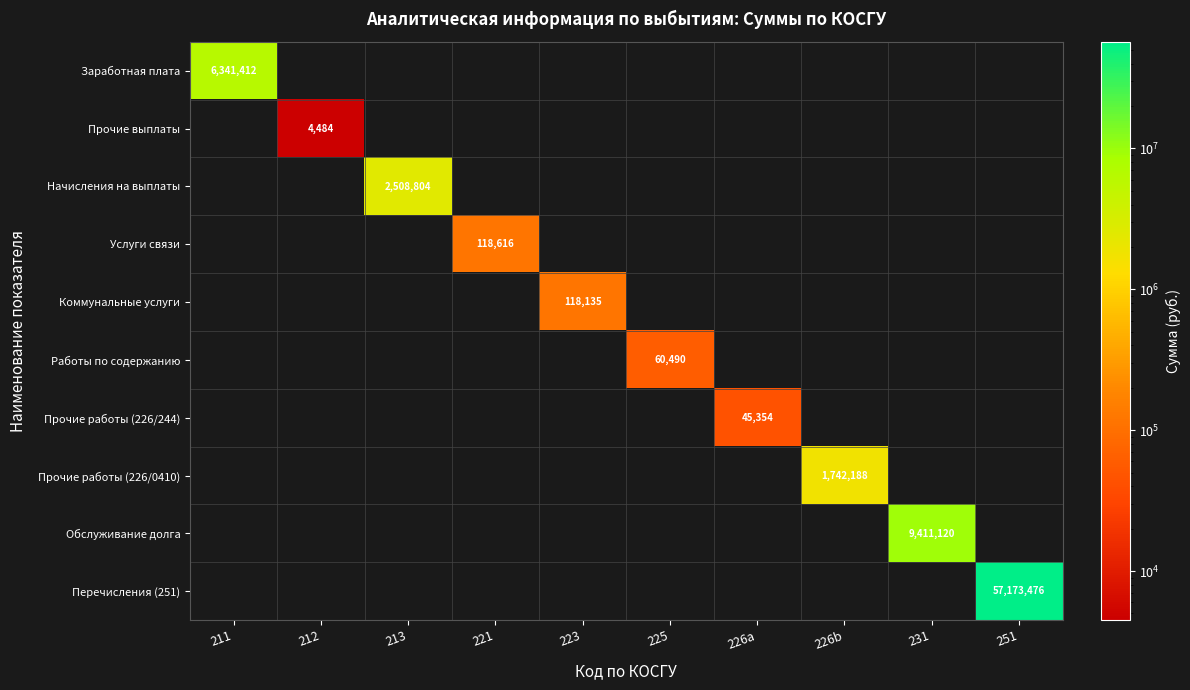

Rank the categories by Работы по содержанию value from highest to lowest.

225, 211, 212, 213, 221, 223, 226a, 226b, 231, 251